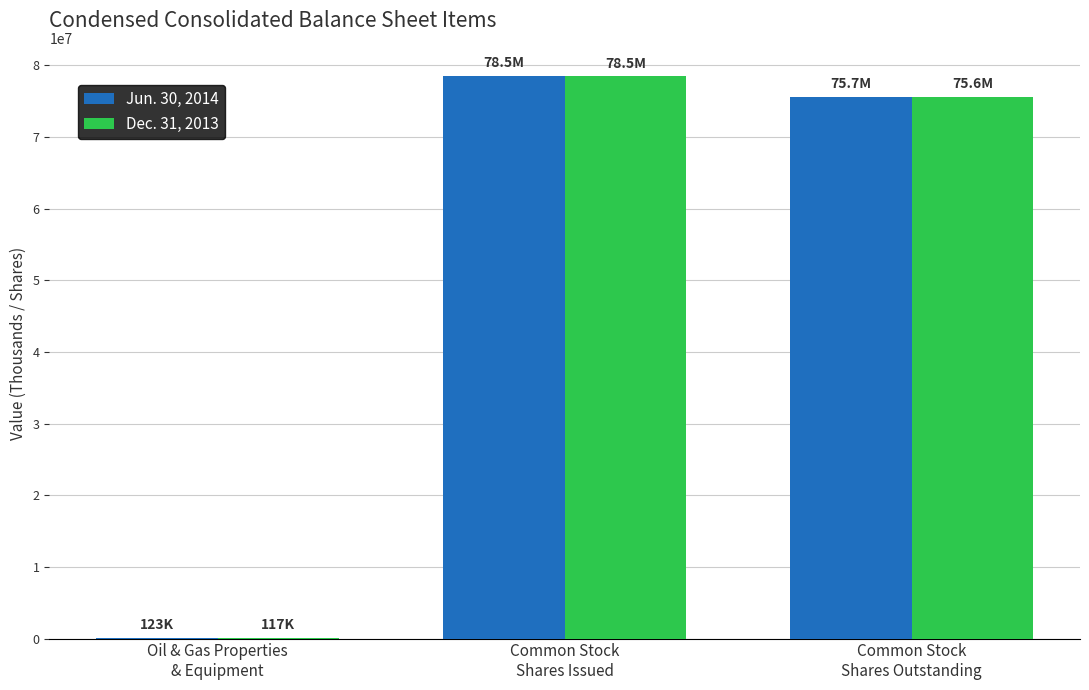

Count the number of data series in this chart.

2